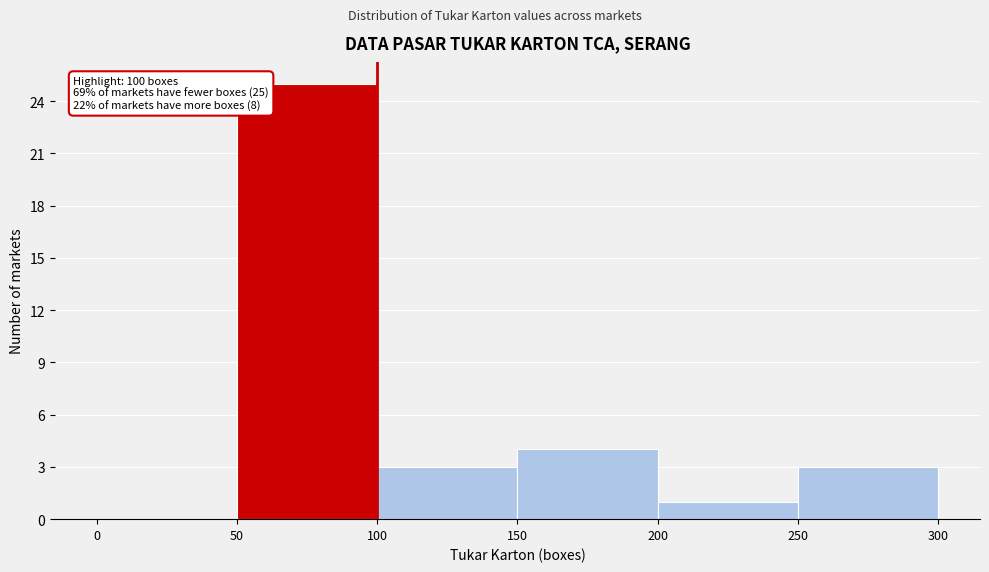

Which range on the x-axis has the tallest bar?

50 to 100